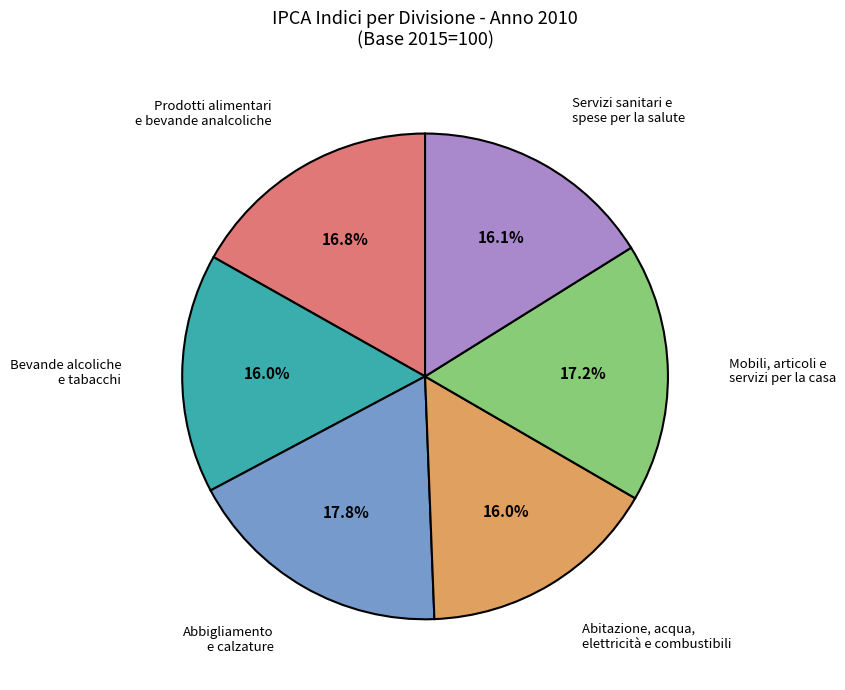

How many slices are in this pie chart?

6